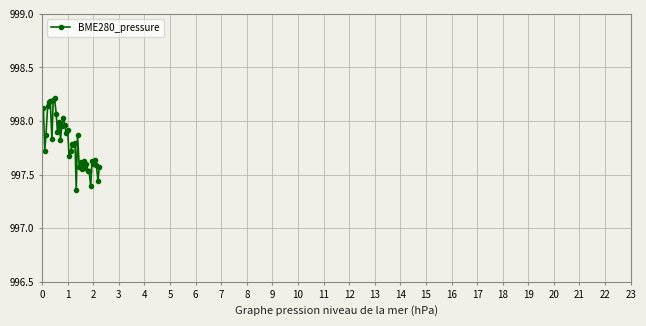

What is the greatest value displayed?

998.2